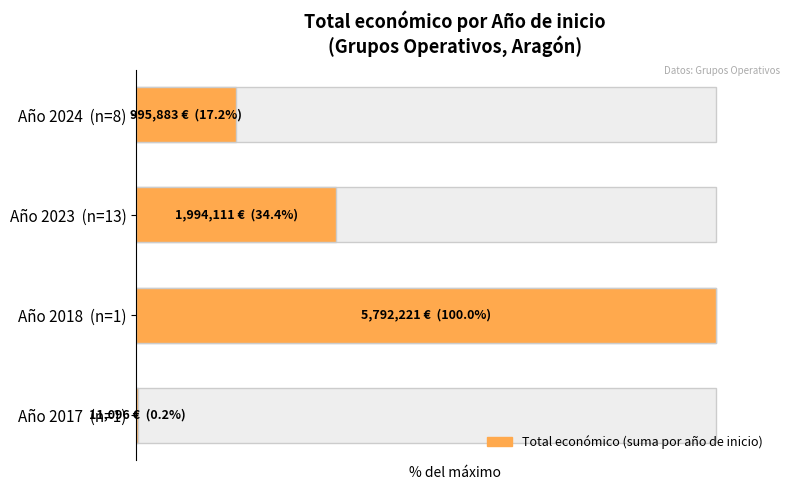

What is the smallest value displayed?

0.2